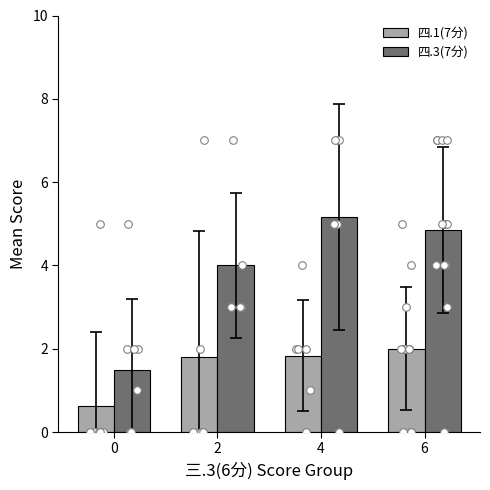

Is the value of 四.1(7分) at 6 greater than the value of 四.3(7分) at 0?

Yes